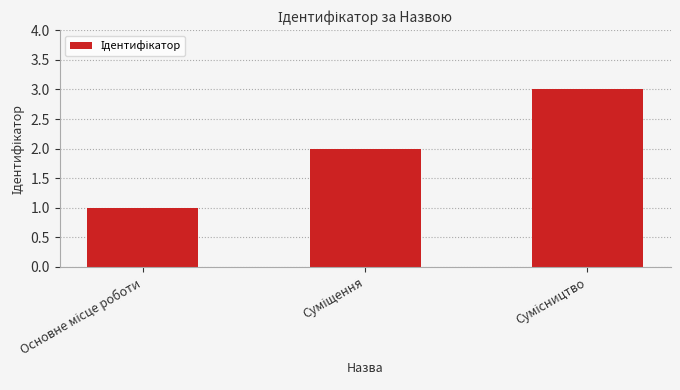

Count the values in the range 1 to 3.

3